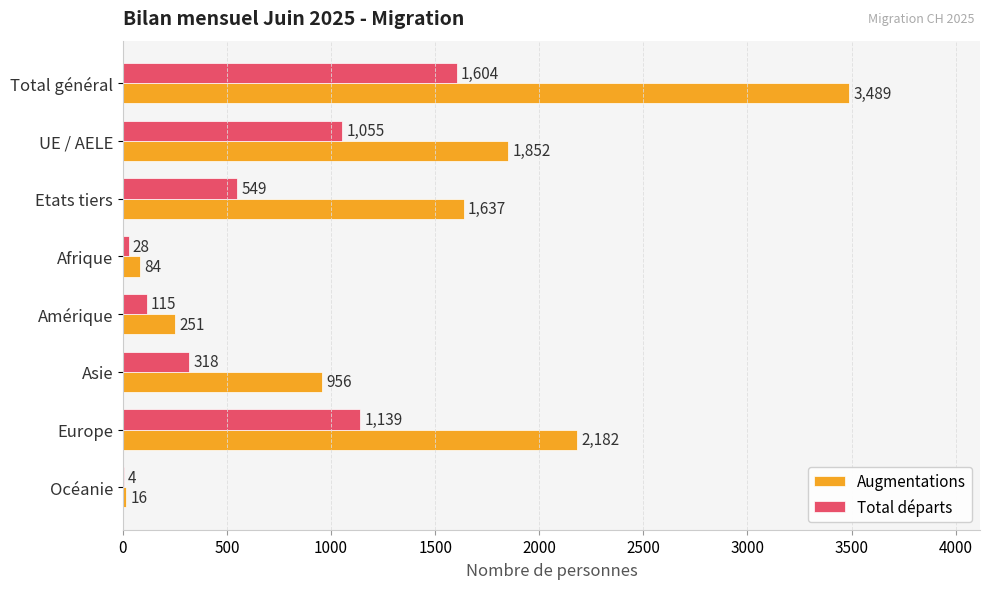

What is the sum of the Total départs values at Europe and Amérique?

1254